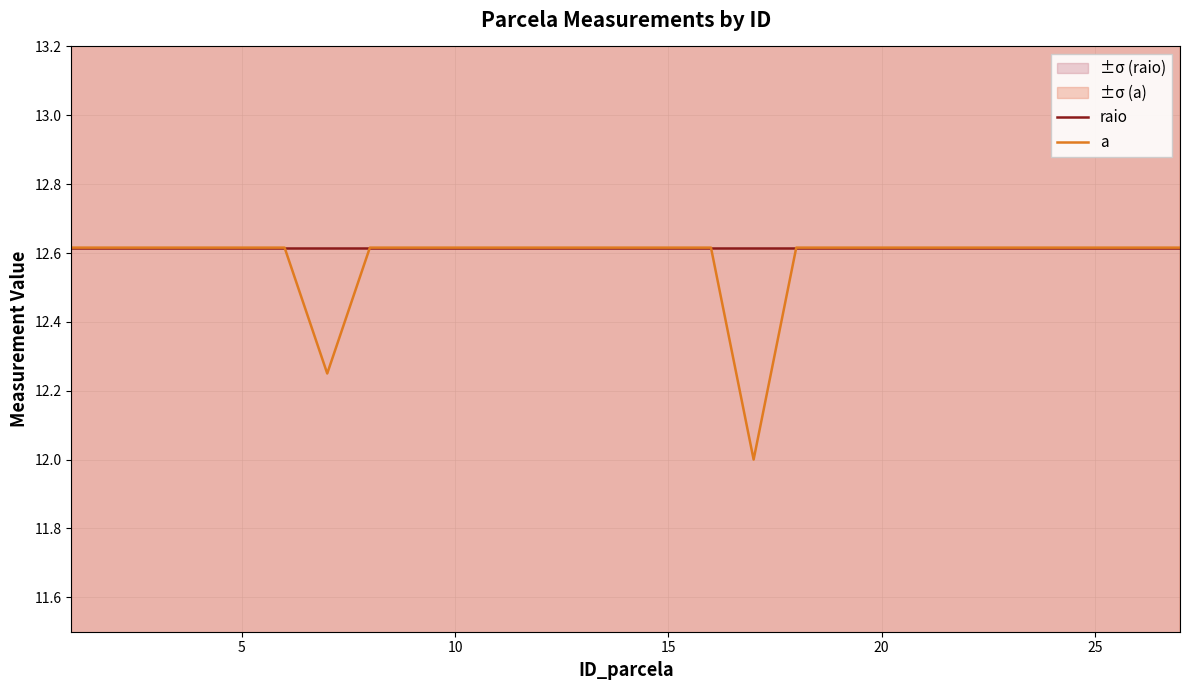

Is it true that raio equals 7.2 at 5?

False